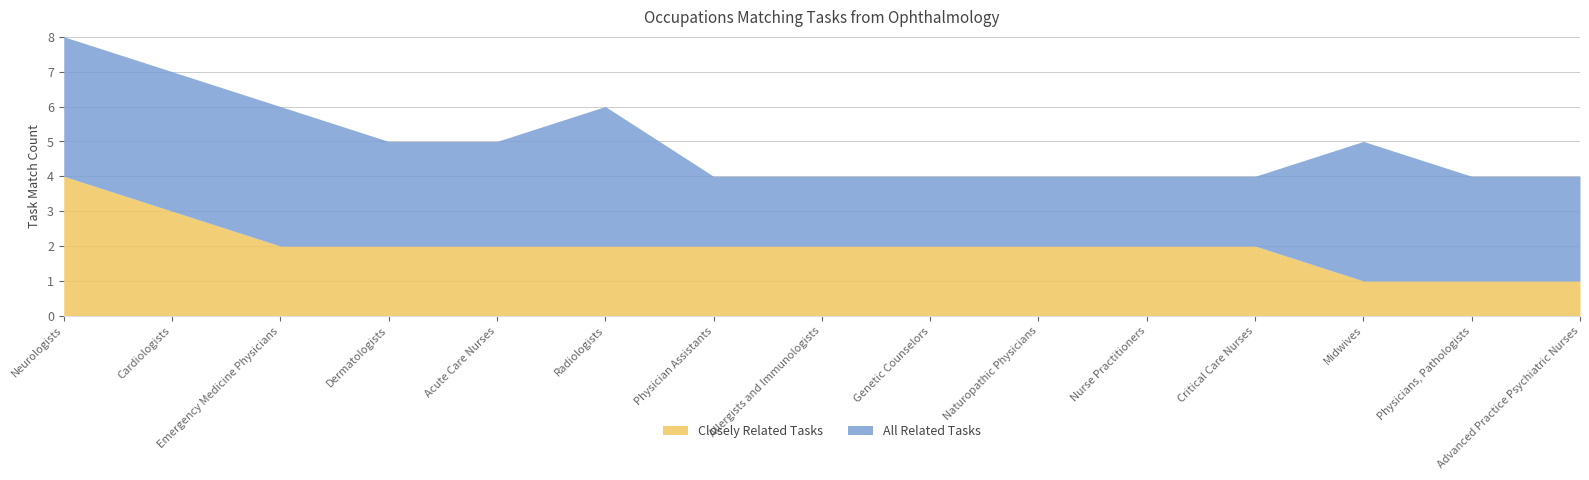

True or false: Closely Related Tasks has a value of 1 at Emergency Medicine Physicians.

False